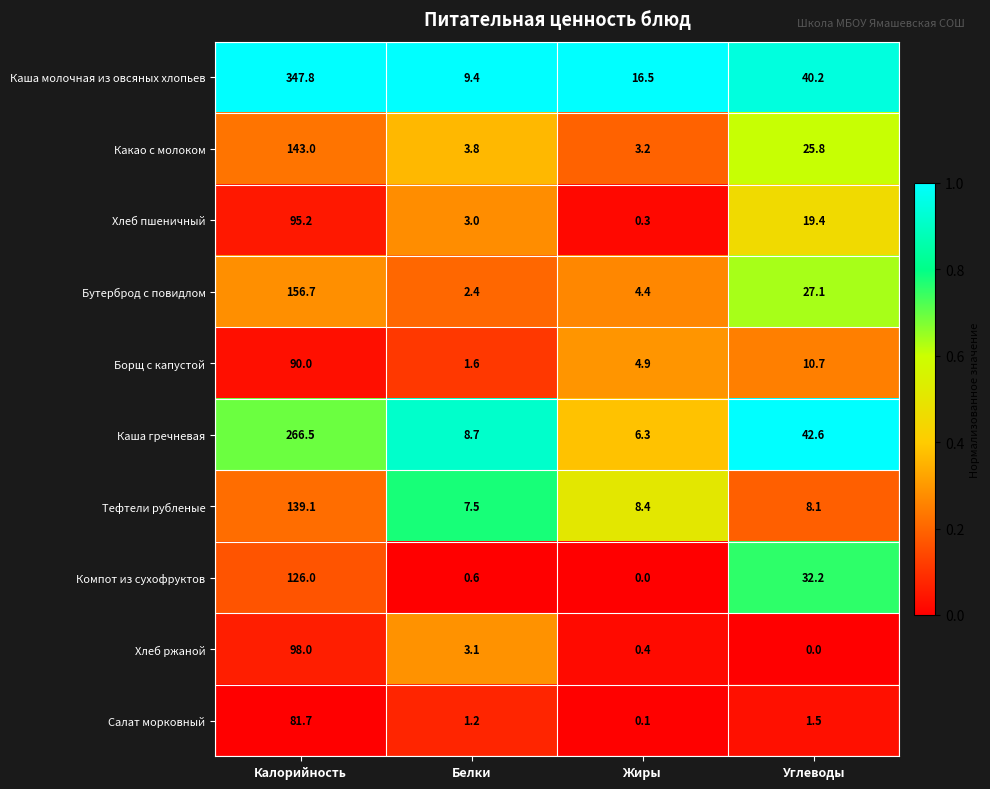

What is the difference between the Какао с молоком values at Белки and Жиры?

0.6